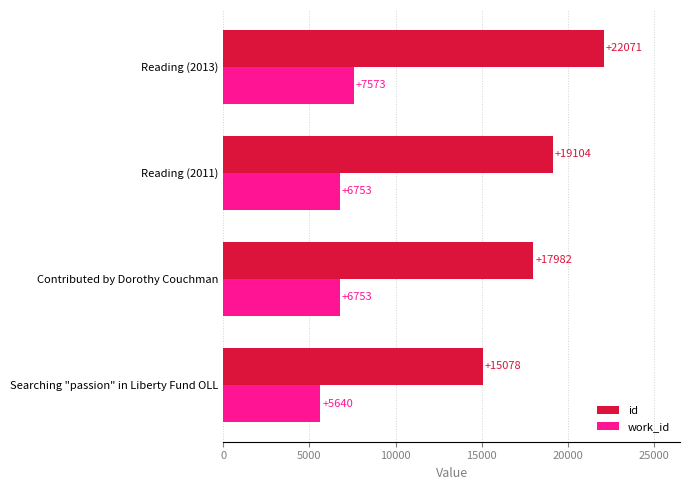

What are all the series names shown in the legend?

id, work_id